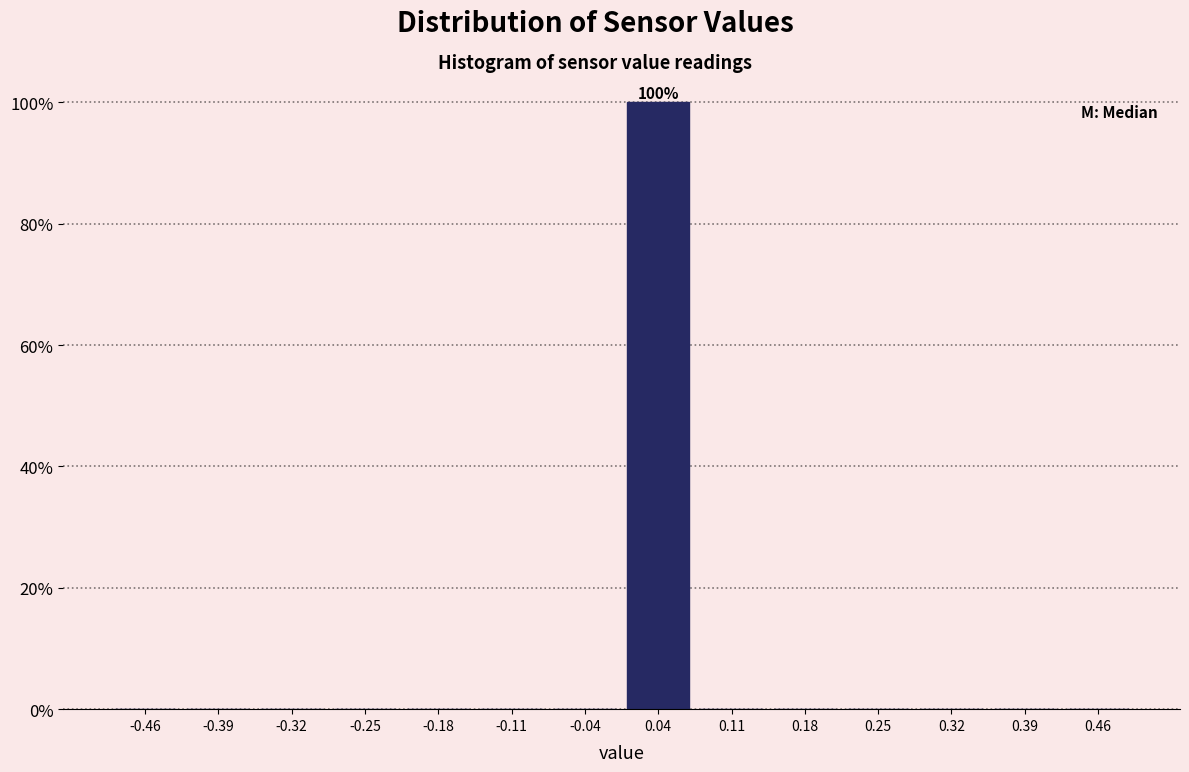

Which range on the x-axis has the tallest bar?

0.00 to 0.07